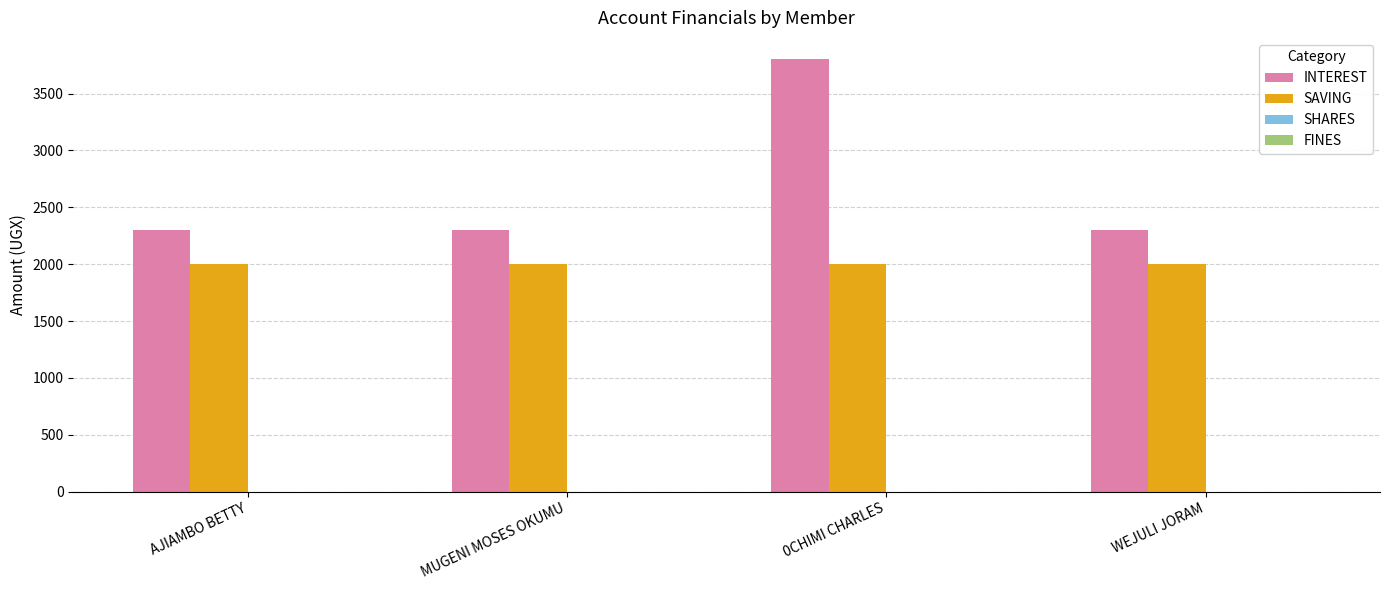

What is the greatest value displayed?

3800